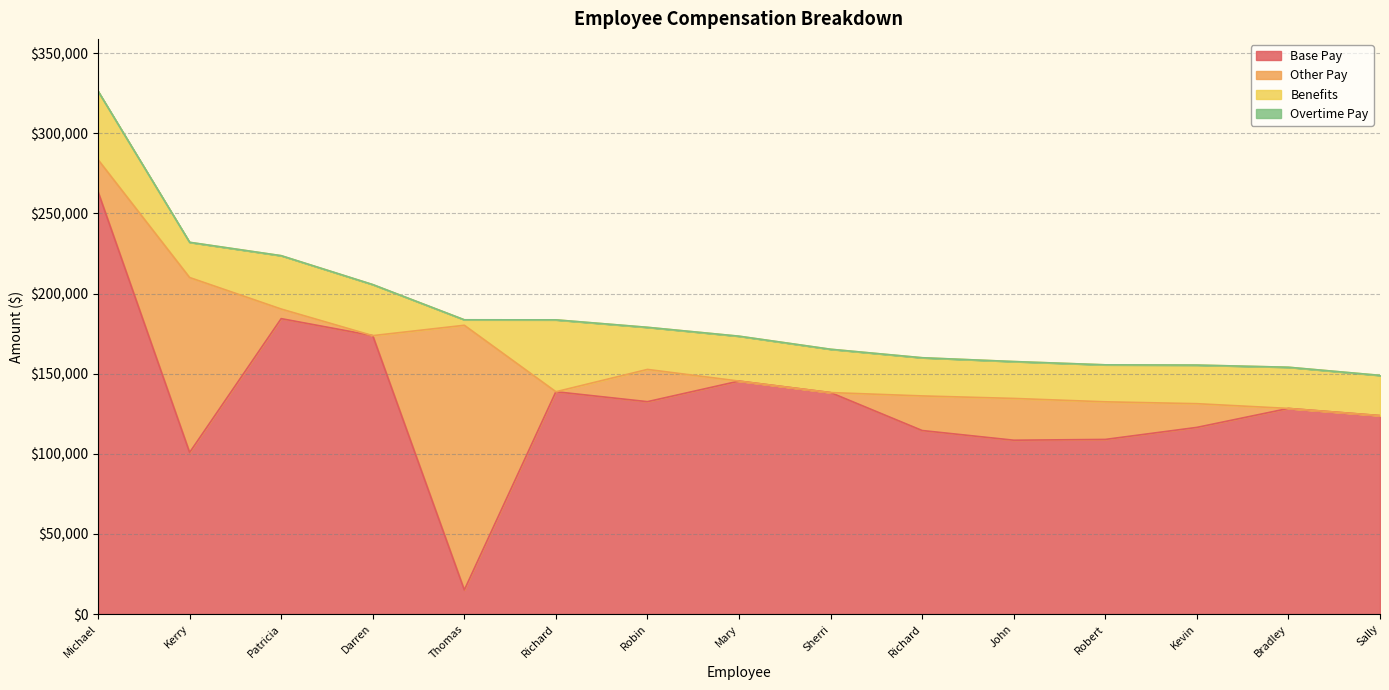

Which series has the largest total across all categories?

Base Pay